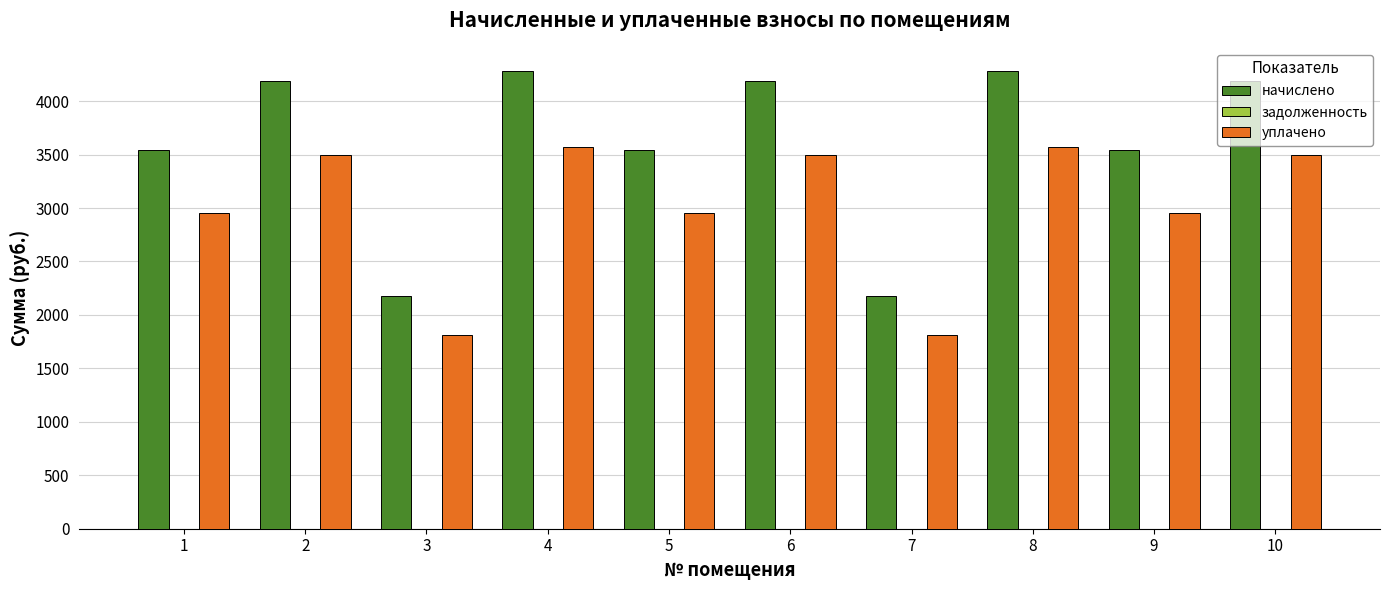

The value of уплачено at 2 is 3492.3. True or false?

True